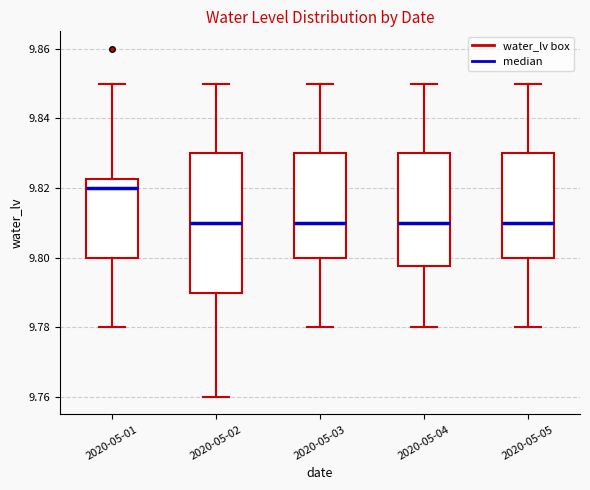

Comparing the boxes themselves (not the whiskers), which one is the tallest?

2020-05-02